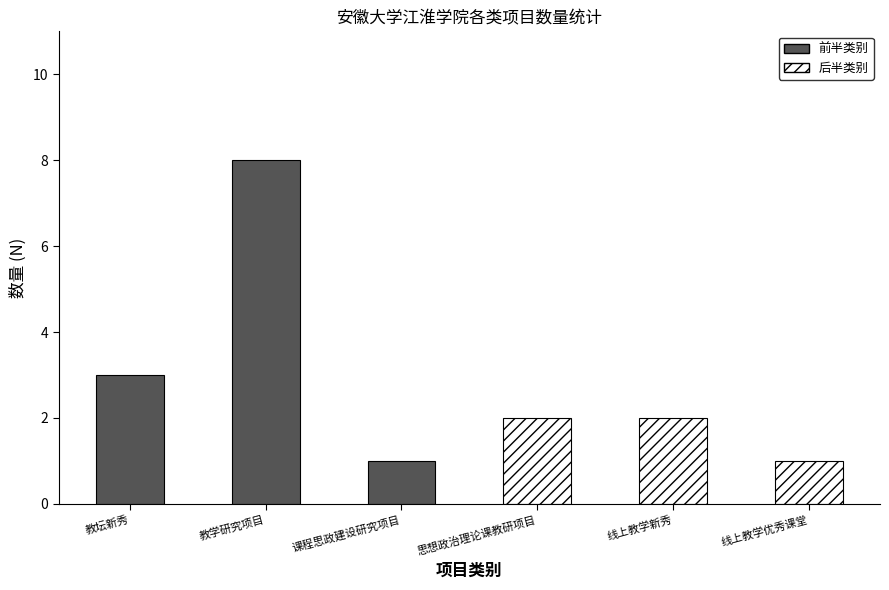

What are all the series names shown in the legend?

前半类别, 后半类别